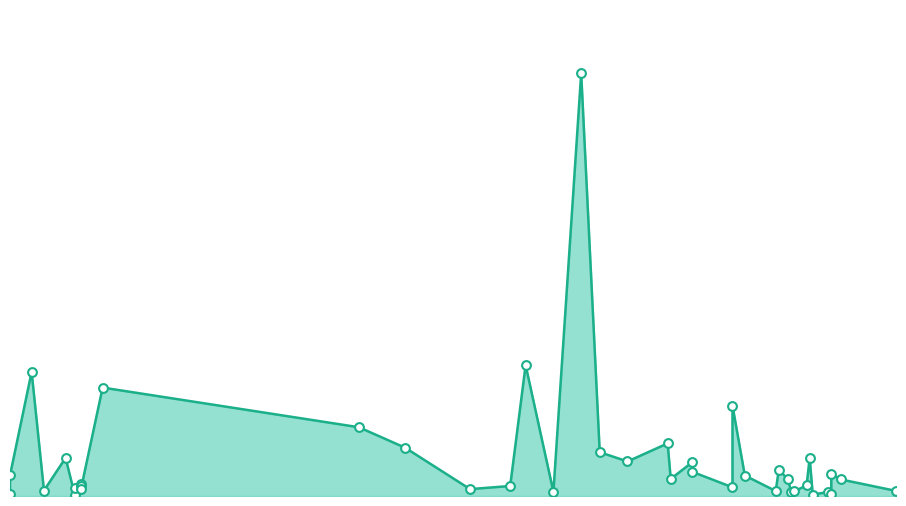

What is the change in value from 2022-11-10 to 2022-10-08?

+56558000